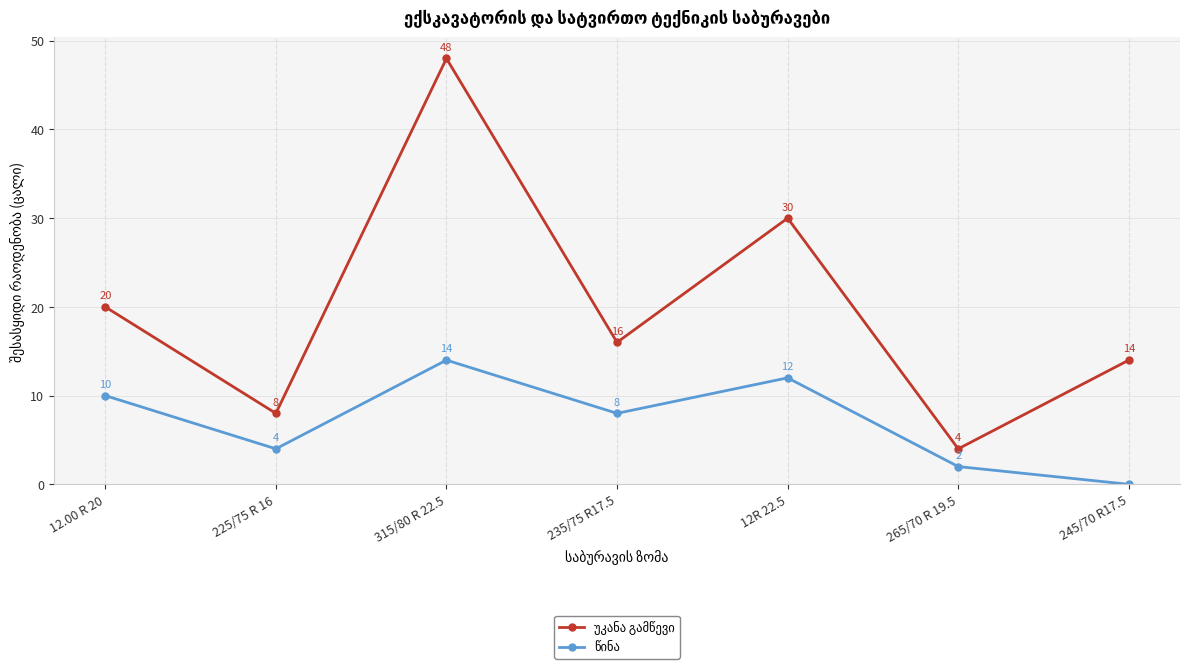

At how many categories does at least one series exceed 18?

3